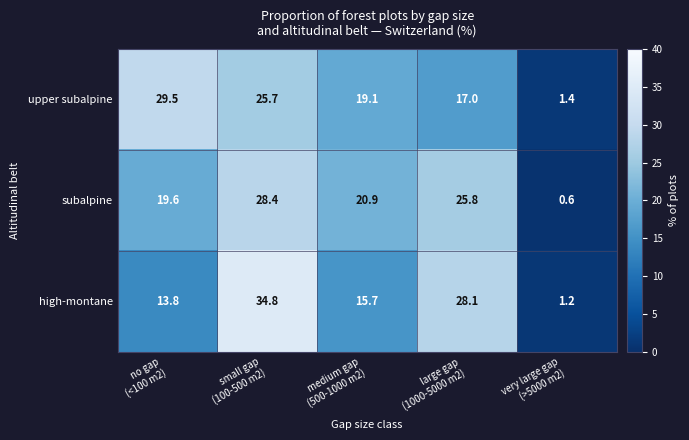

At how many categories does at least one series exceed 27?

3